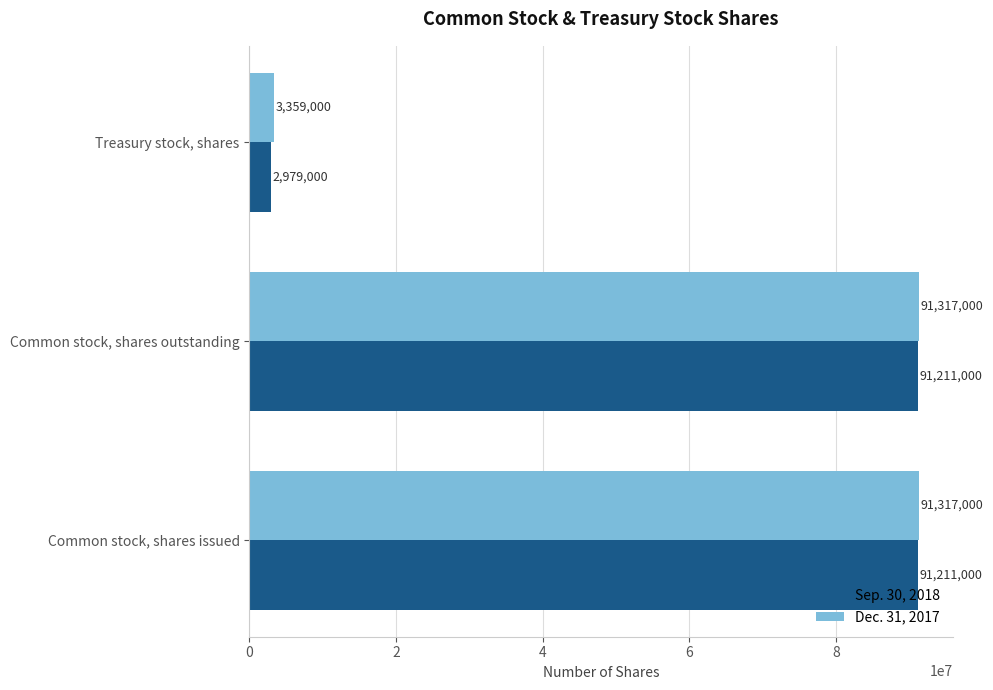

The value of Dec. 31, 2017 at Common stock, shares issued is 91317000. True or false?

True